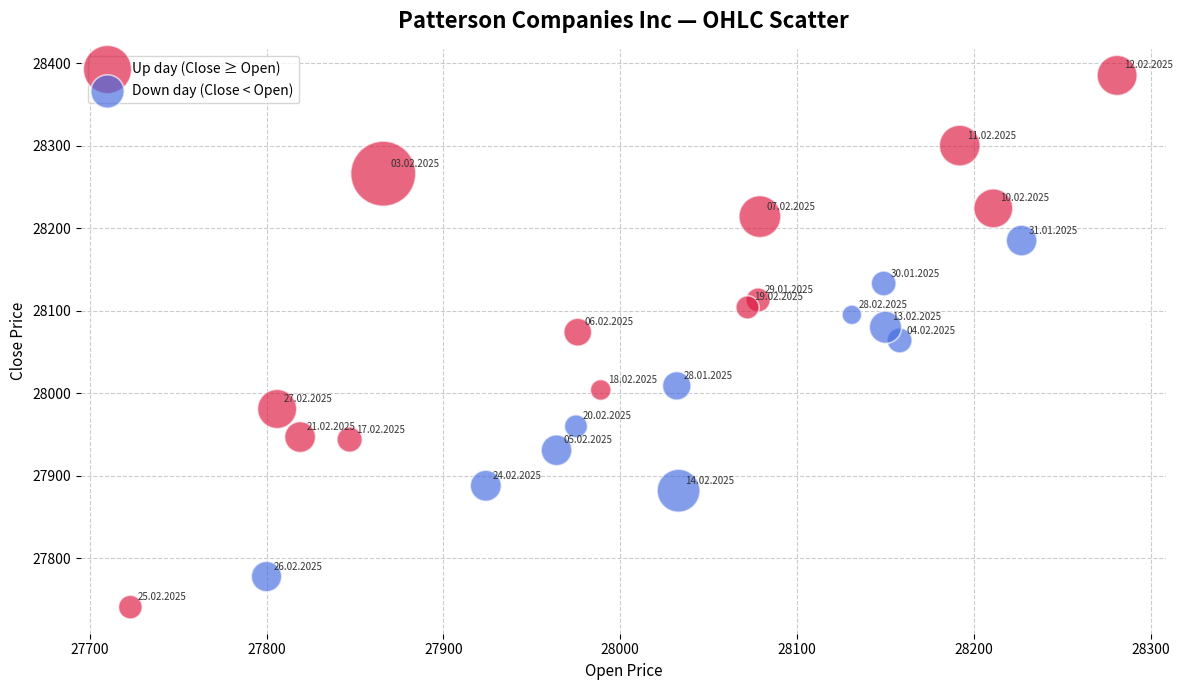

Which series reaches the minimum Y coordinate?

Up day (Close ≥ Open)